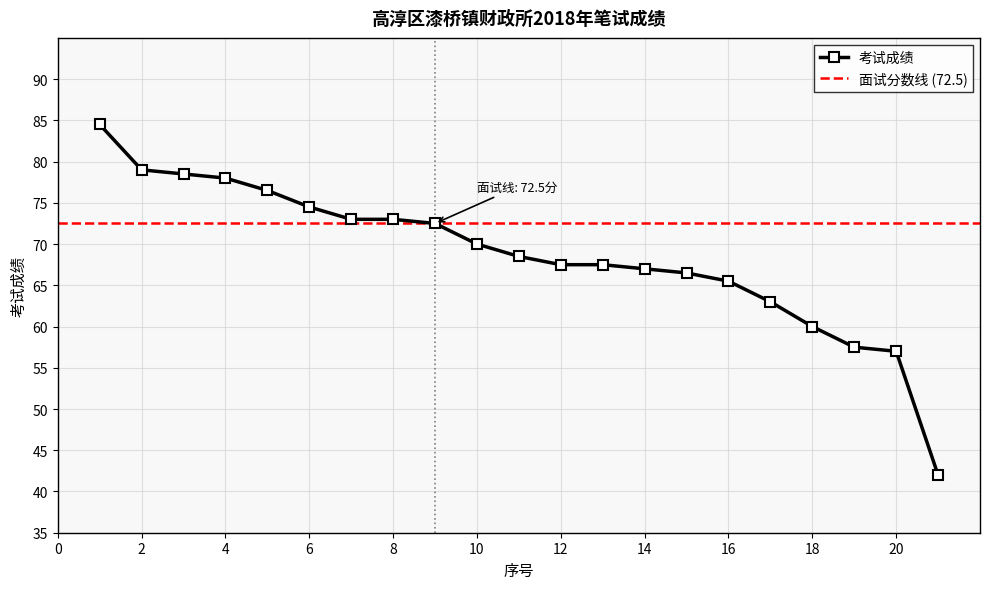

How many lines are shown in the chart?

1